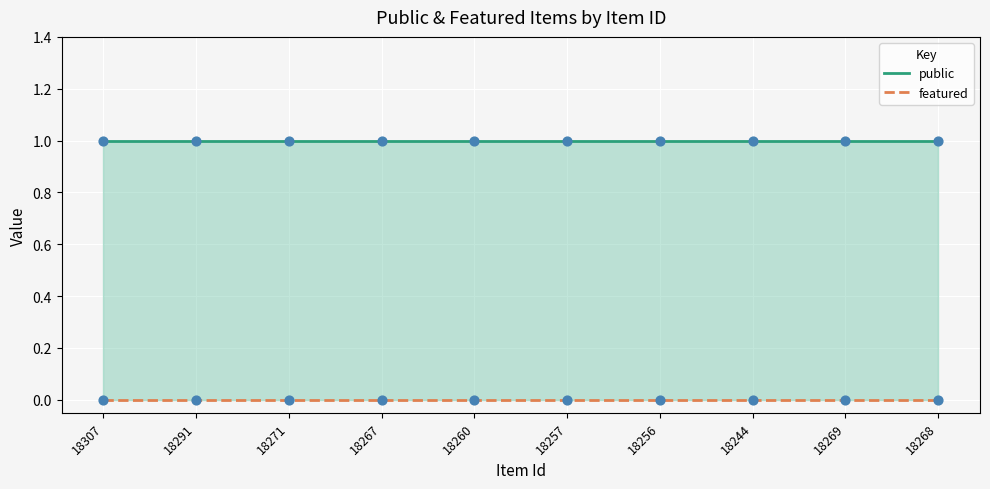

Which series has the largest total across all categories?

public